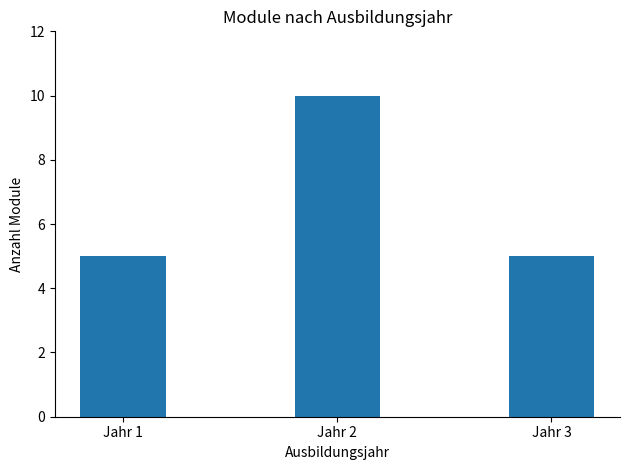

How many values are between 5 and 10?

3